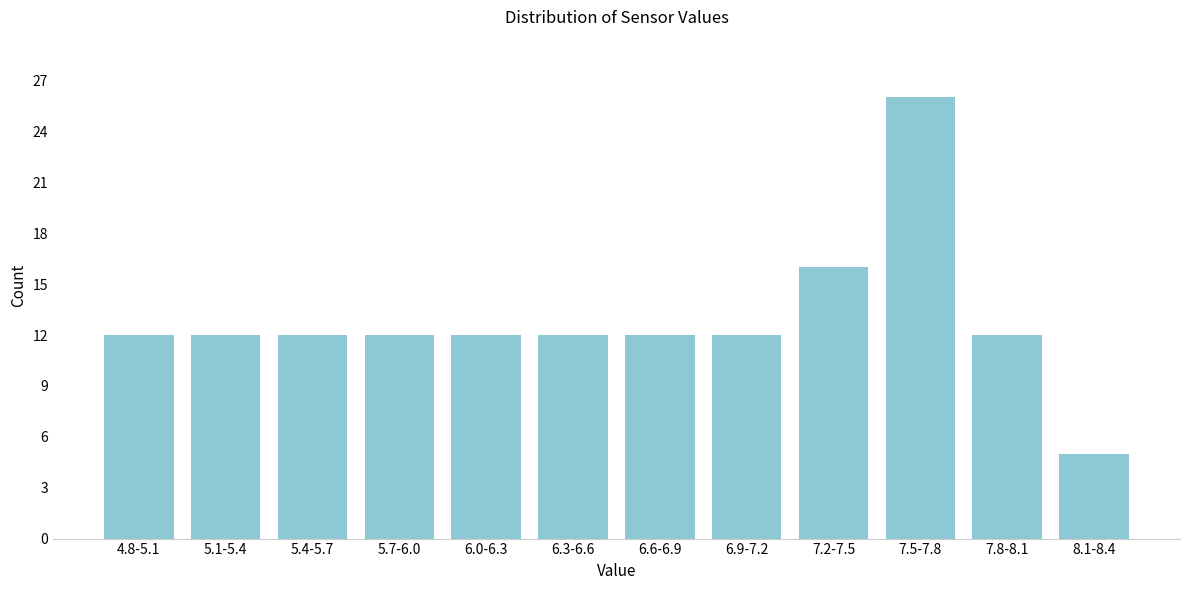

Reading left to right, transcribe all the data shown in this chart.

12	12	12	12	12	12	12	12	16	26	12	5